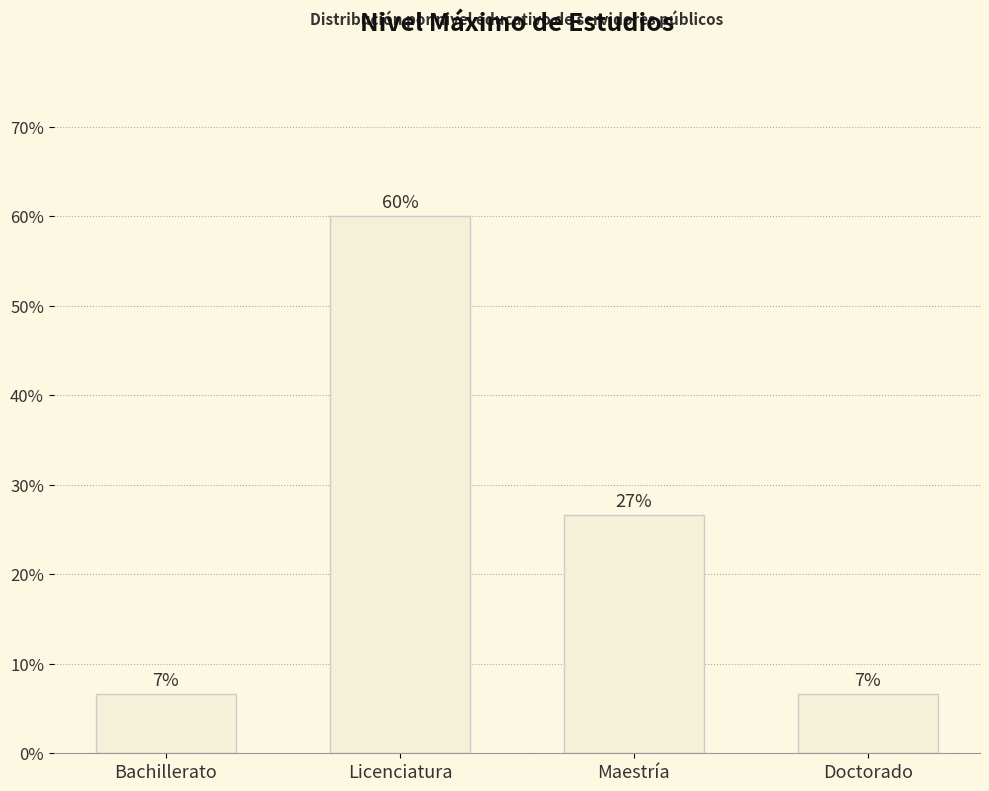

Are the bars grouped side by side (vs. stacked)?

No